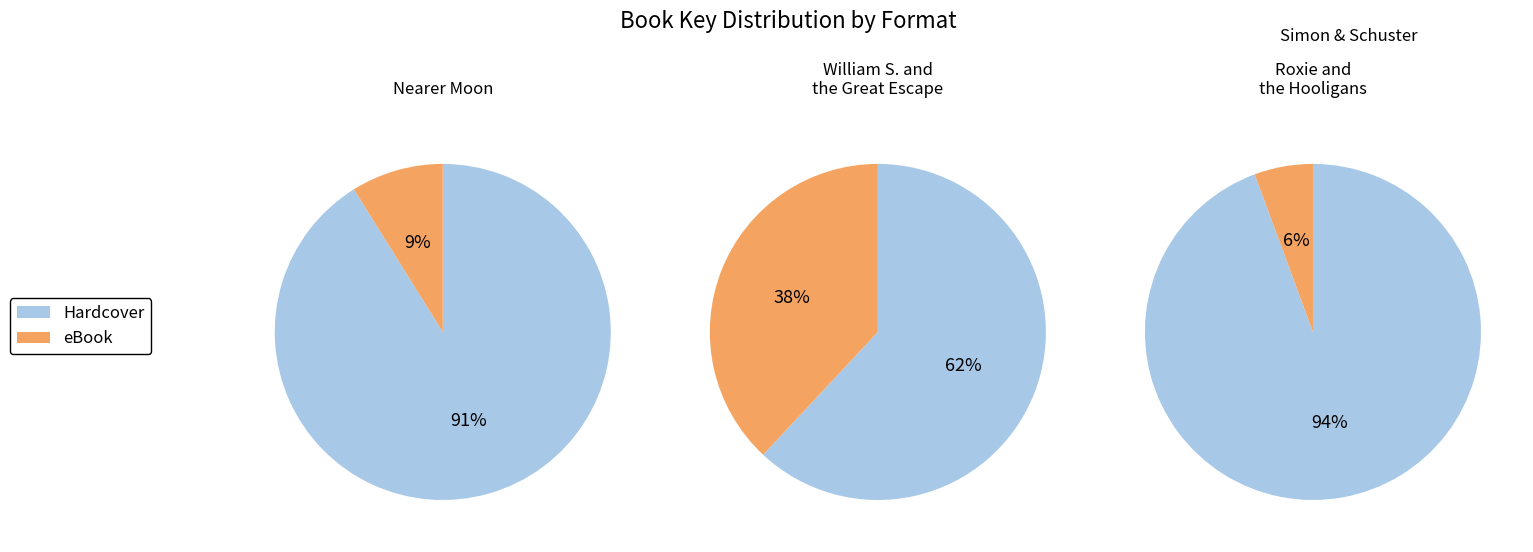

How many segments does this pie chart have?

3